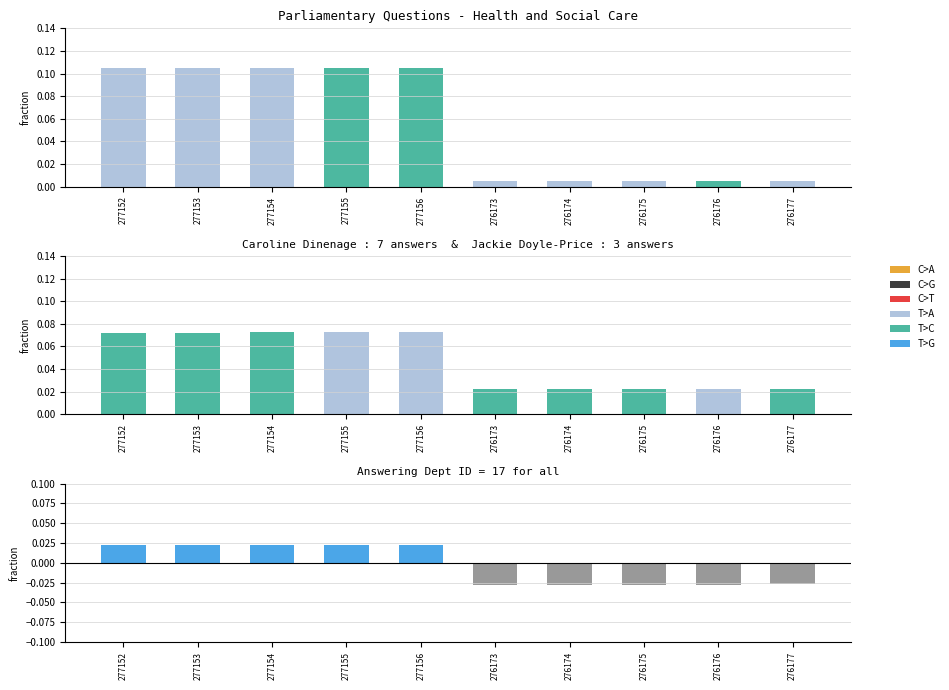

The UIN (normalised) series shows 0.0 at 276175. True or false?

False